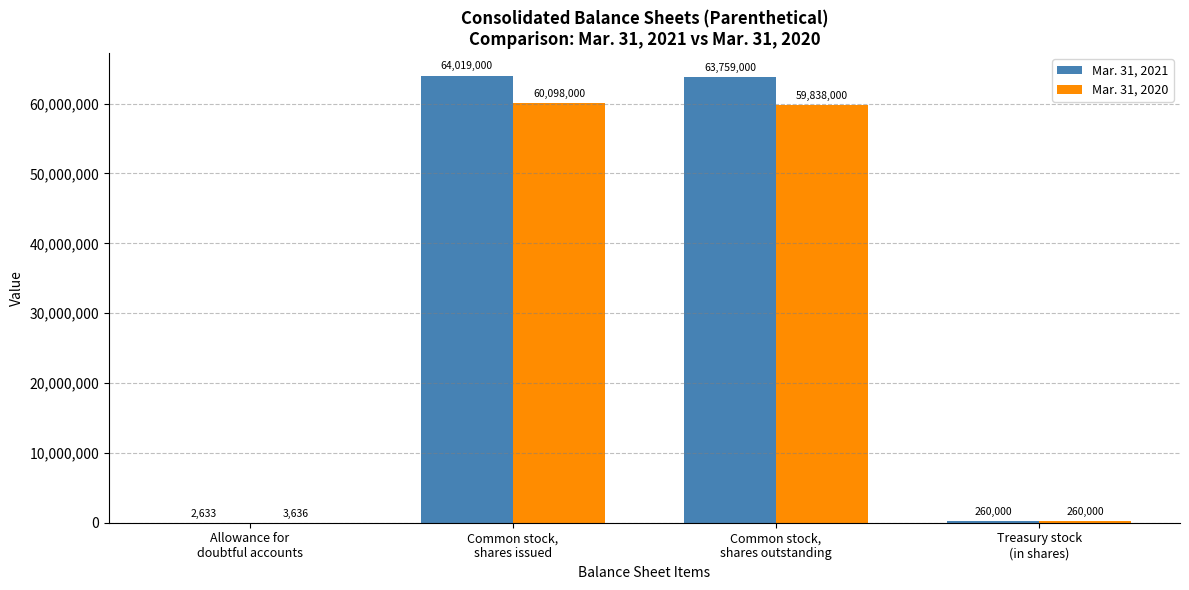

What is the total value across all series at Allowance for
doubtful accounts?

6269